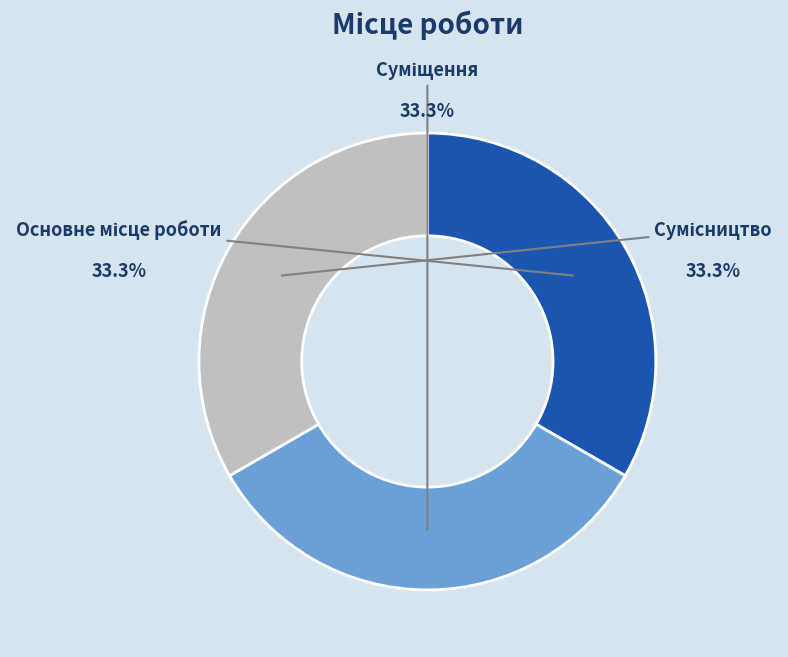

Which has a higher value, Суміщення or Сумісництво?

Сумісництво